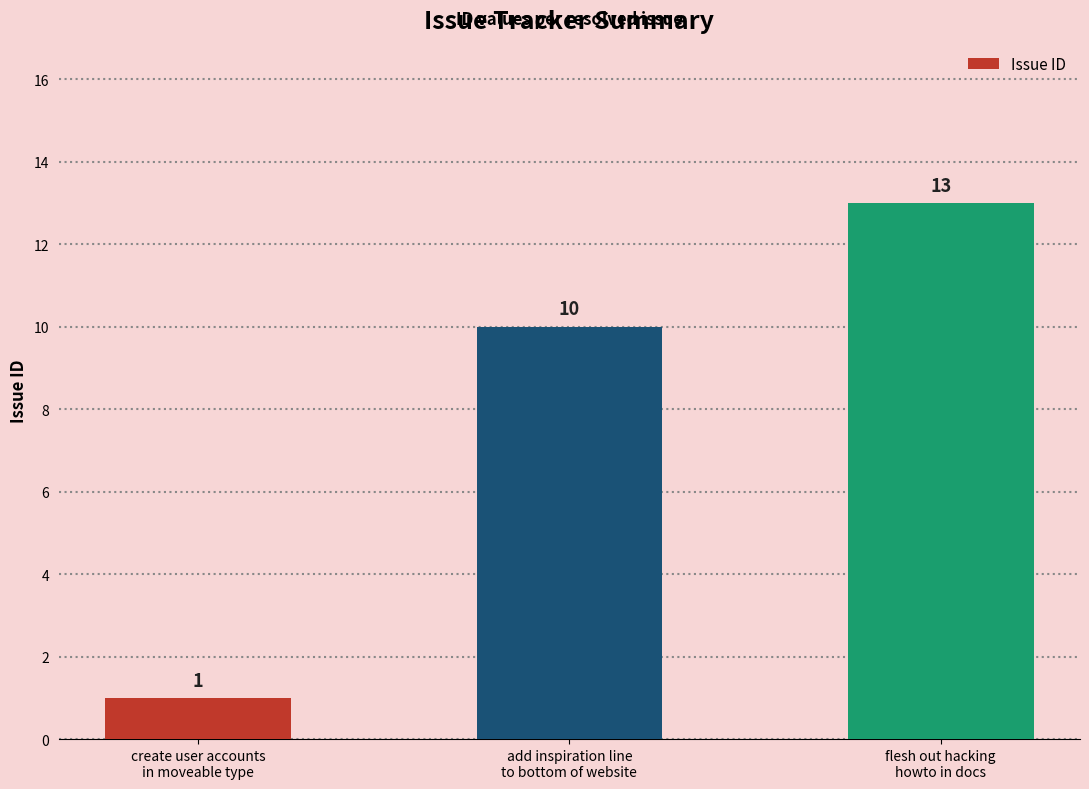

What is the label of the 1st bar from the left?

create user accounts
in moveable type